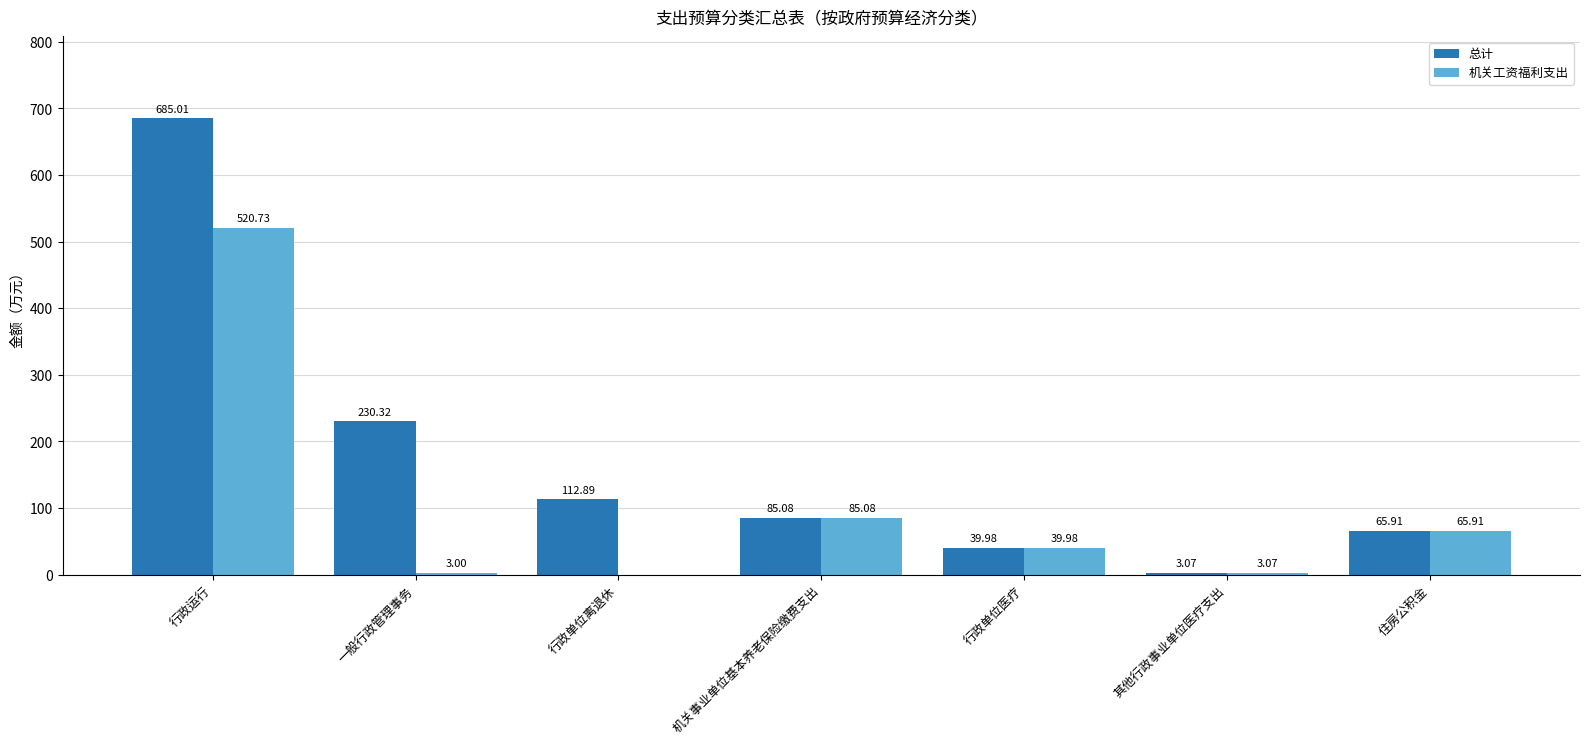

How many groups of bars are there?

7